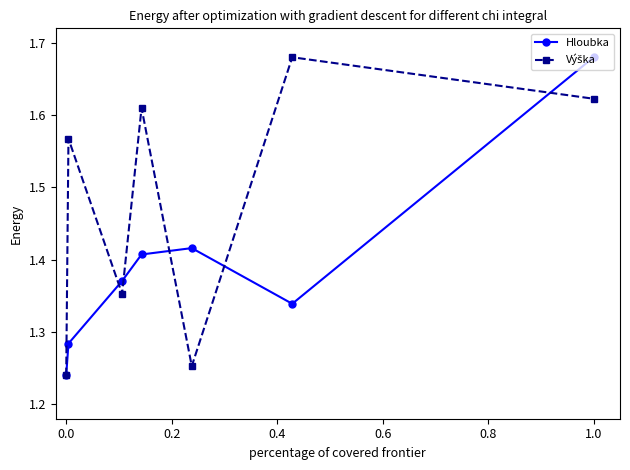

How many Hloubka values are between 1 and 2?

7